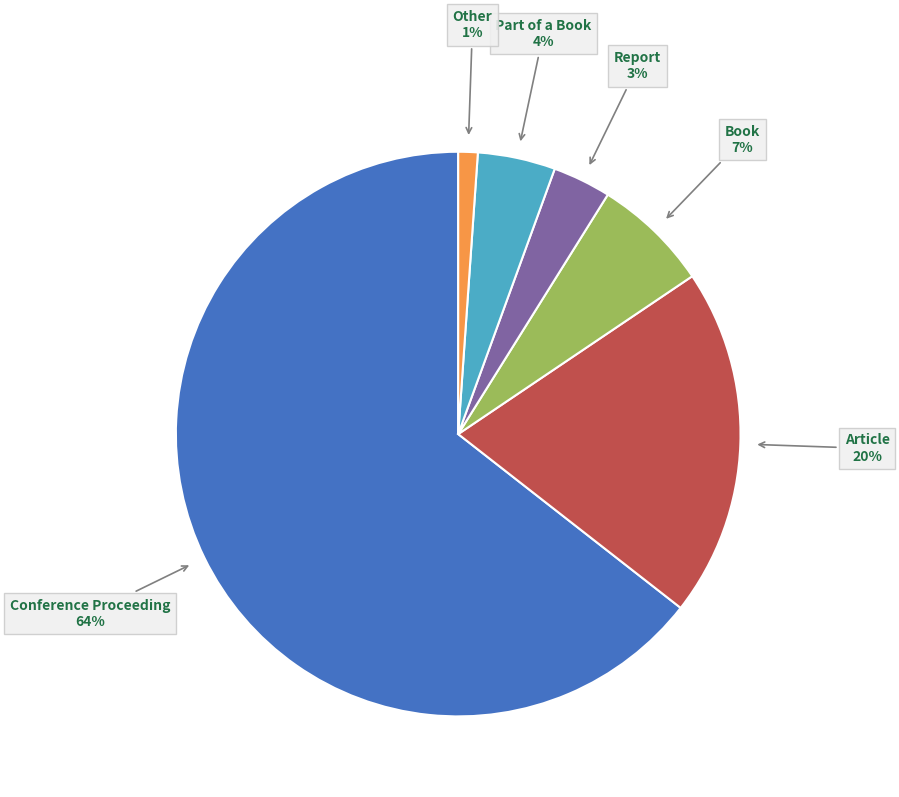

Rank the categories by value from highest to lowest.

Conference Proceeding, Article, Book, Part of a Book, Report, Other